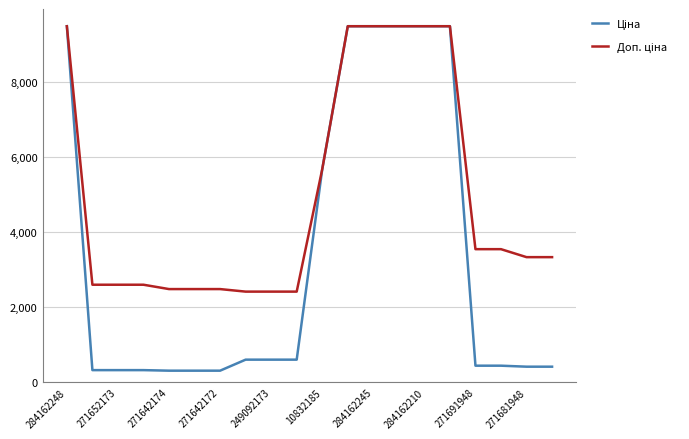

What is the maximum value shown in the chart?

9480.1